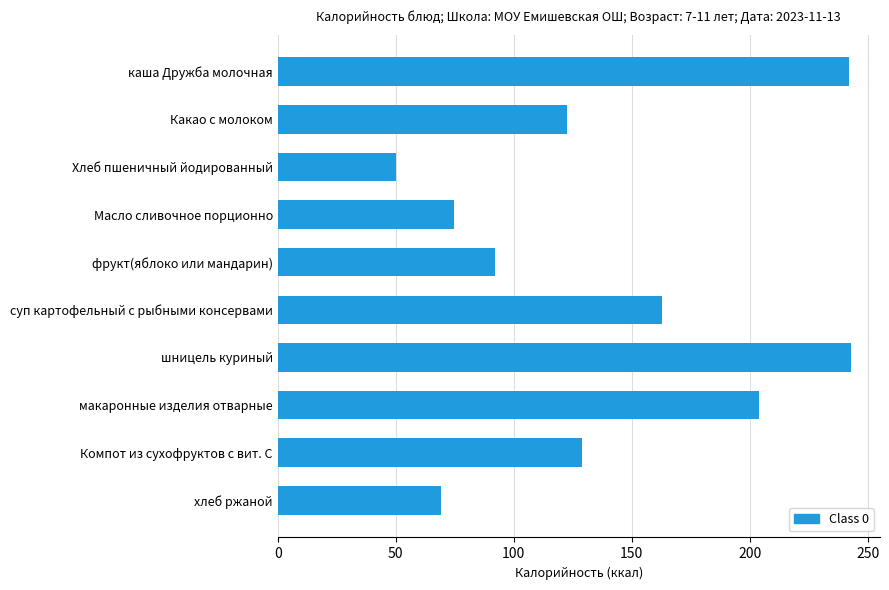

The value at Компот из сухофруктов с вит. С is 207.1. True or false?

False